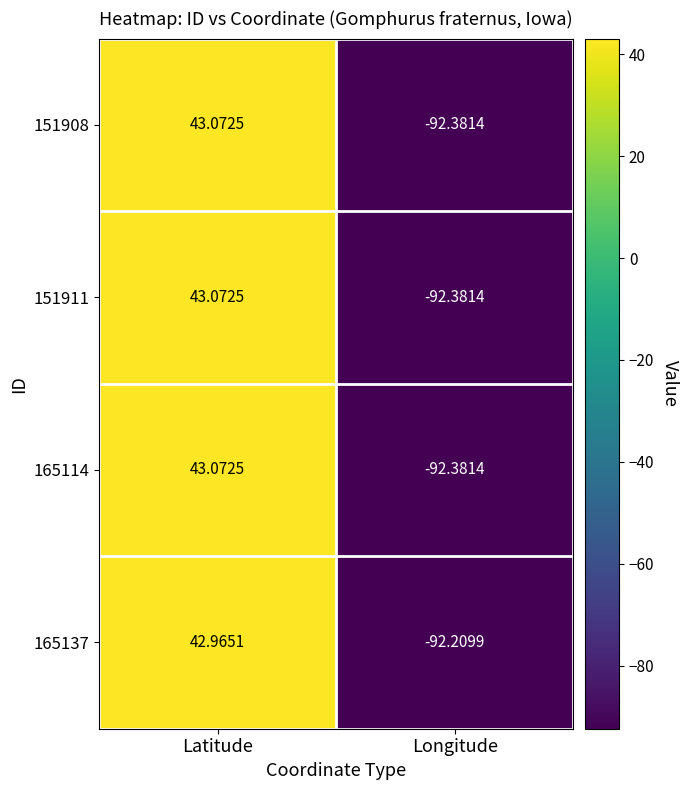

At which category is the sum across all series the highest?

Latitude